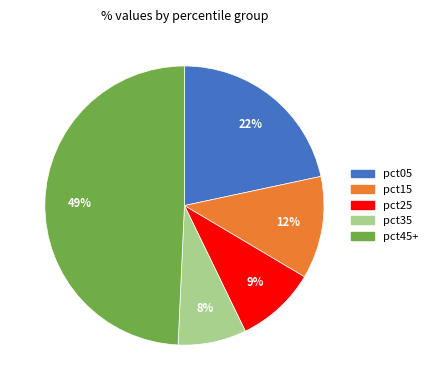

To the nearest percent, what is the average slice percentage?

20%